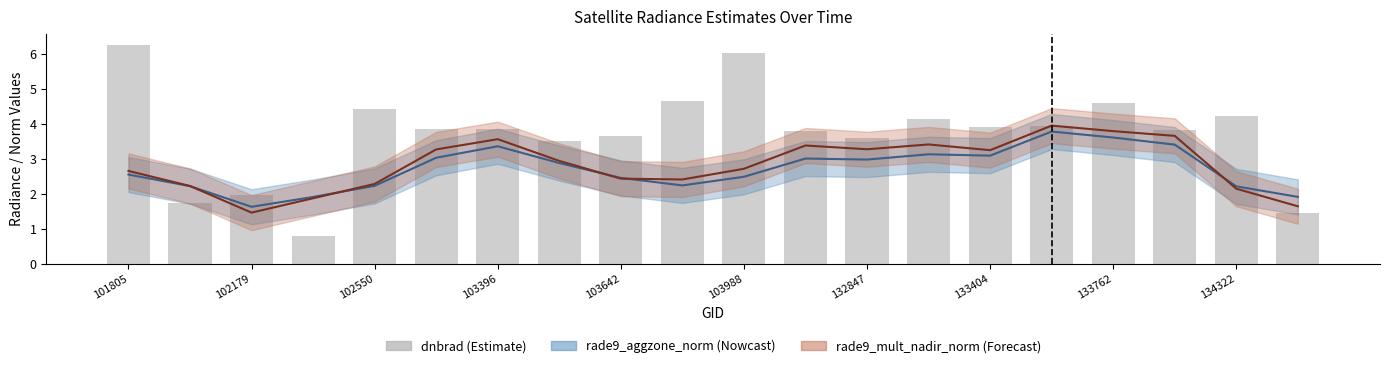

What is the approximate value at 103988?

6.0